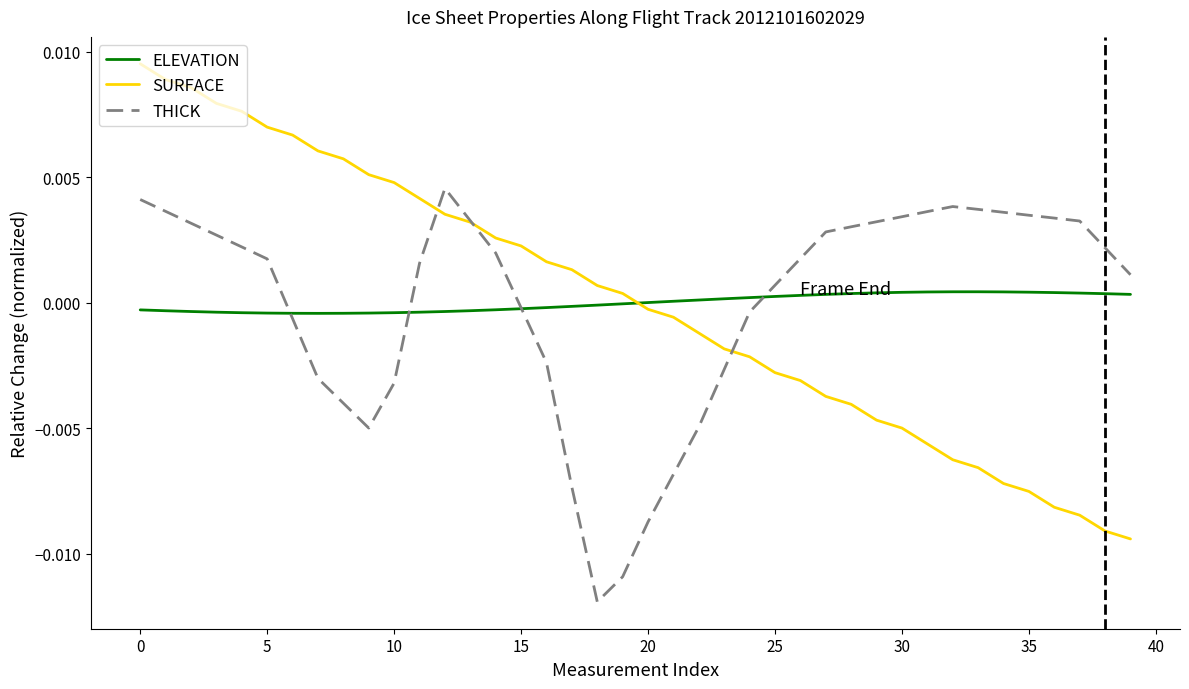

Which series has the widest spread of values?

SURFACE